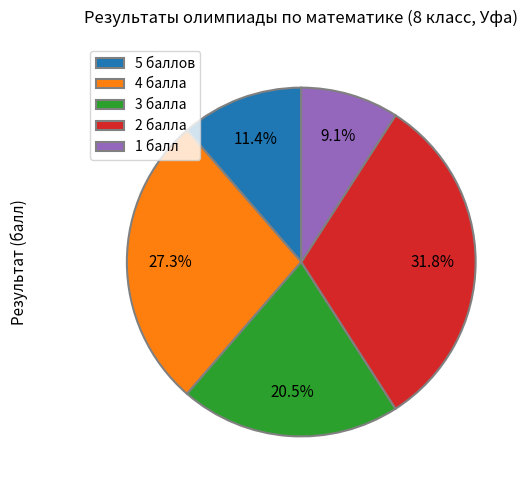

Which category has the biggest portion of the pie?

2 балла